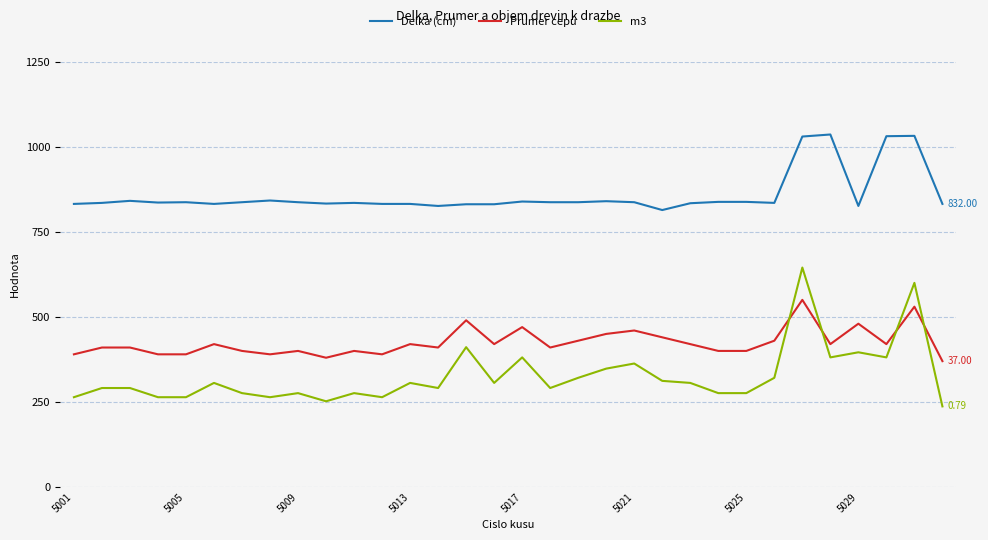

Which series has the largest total across all categories?

Delka (cm)